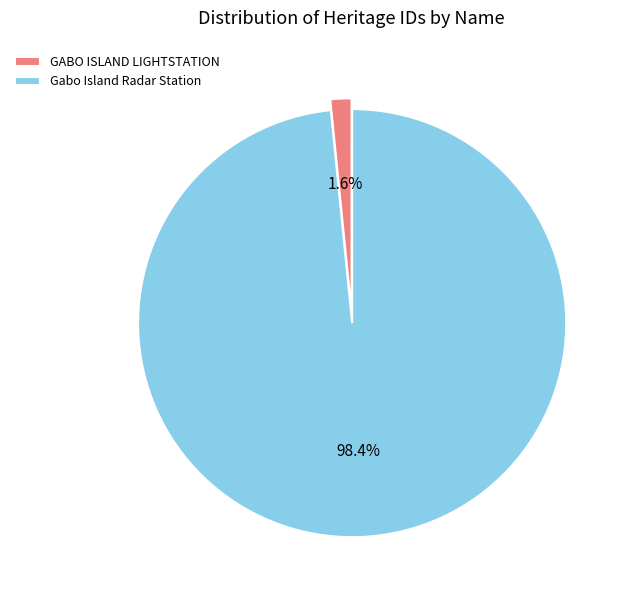

Rank the categories by value from lowest to highest.

GABO ISLAND LIGHTSTATION, Gabo Island Radar Station